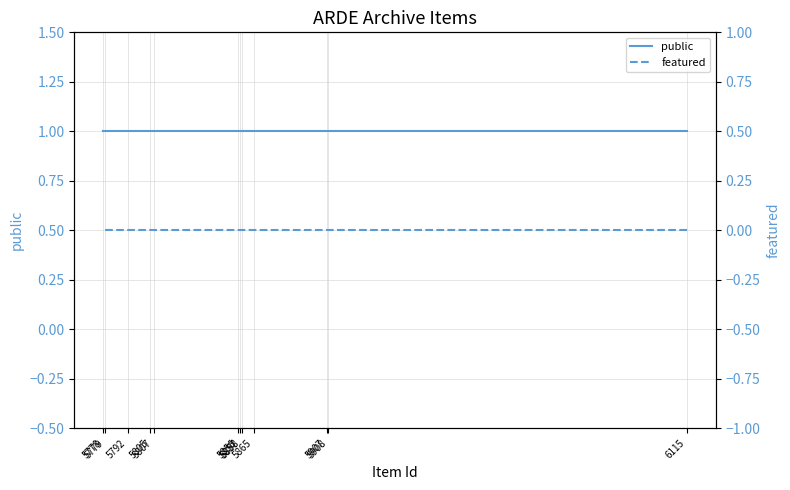

True or false: public has more than 0 interior local peaks.

False